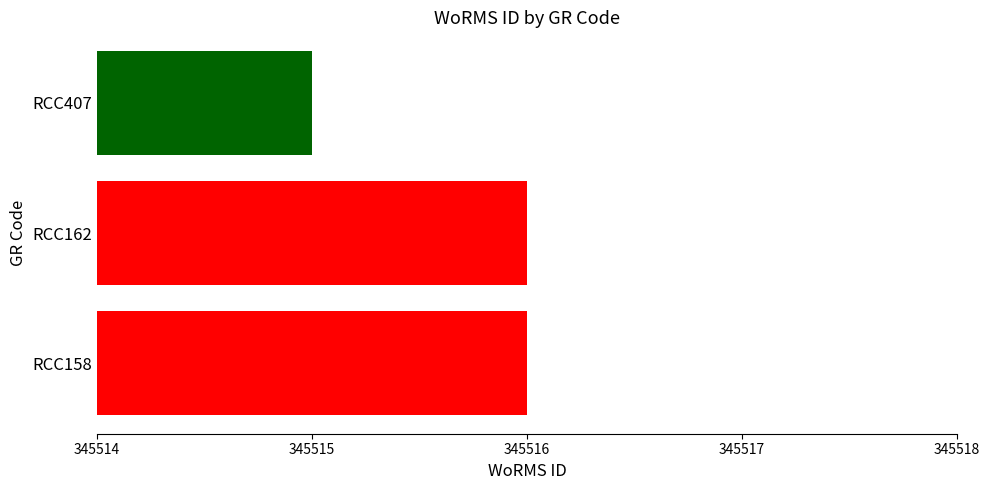

Is it true that the value at RCC407 is 345515?

True